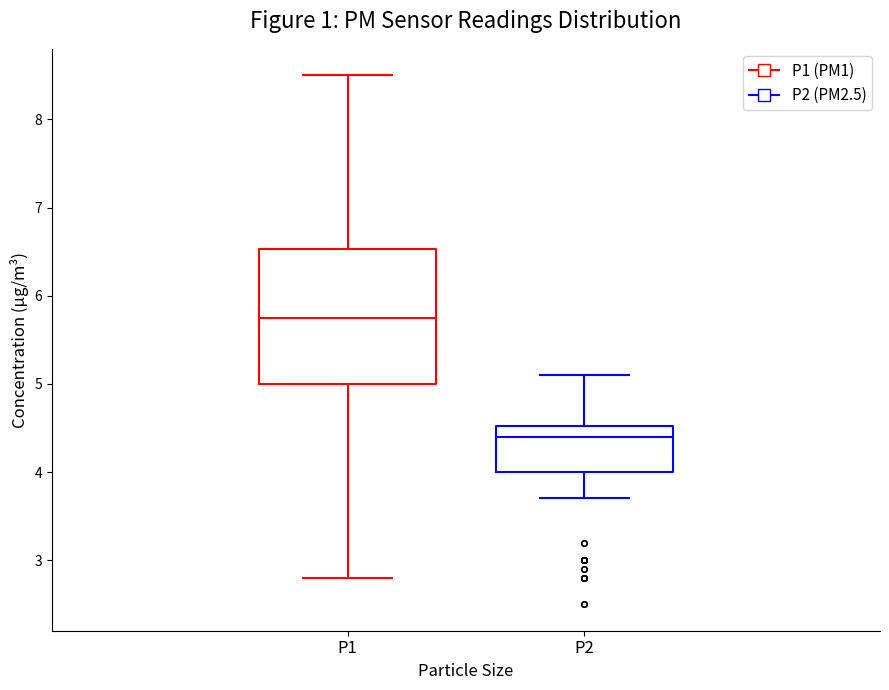

Where is the upper edge of the box for P1 on the y-axis? The values are not printed on the chart, so give them approximately, as read against the axis.

6.5